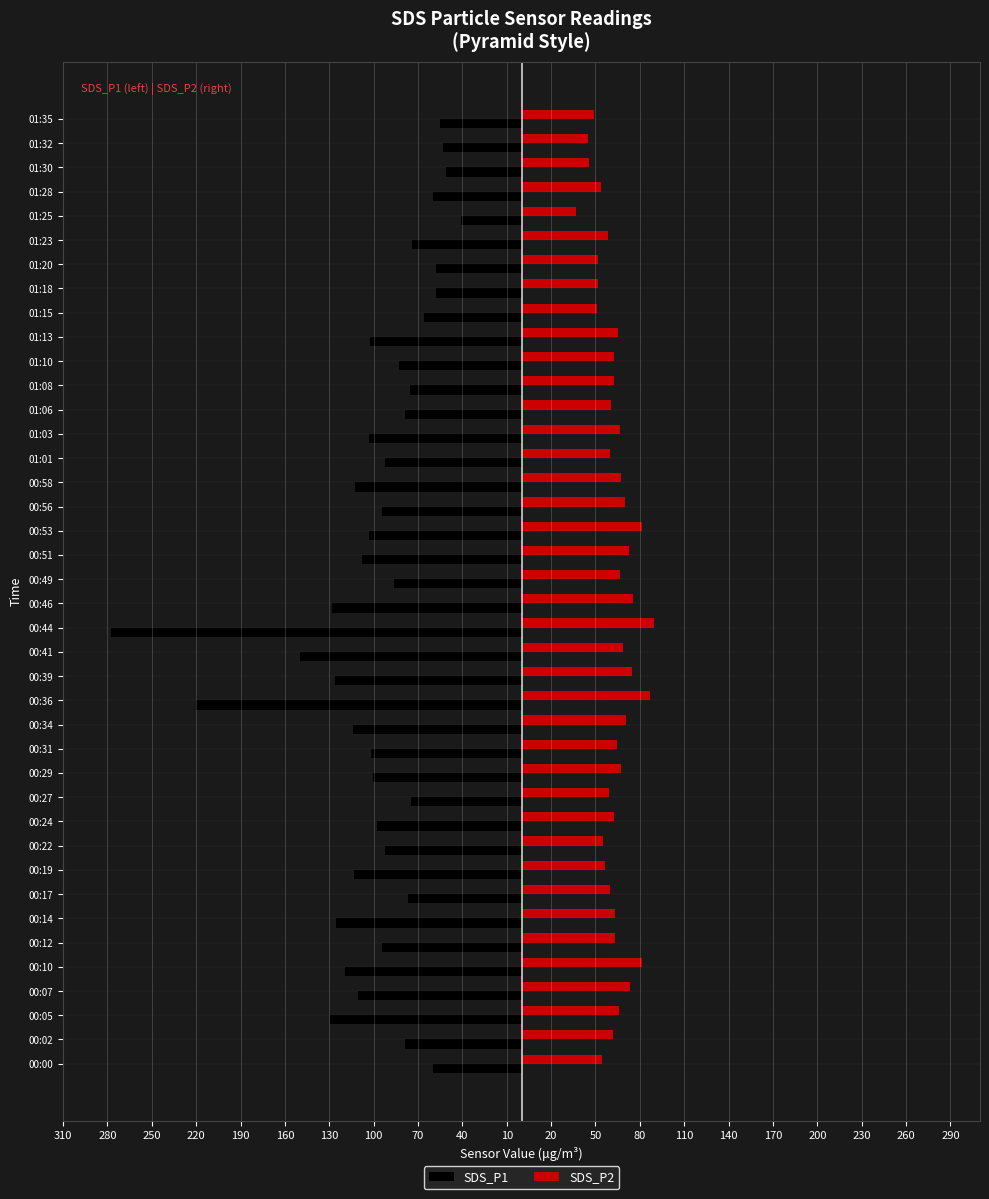

What is the smallest value displayed?

-277.5